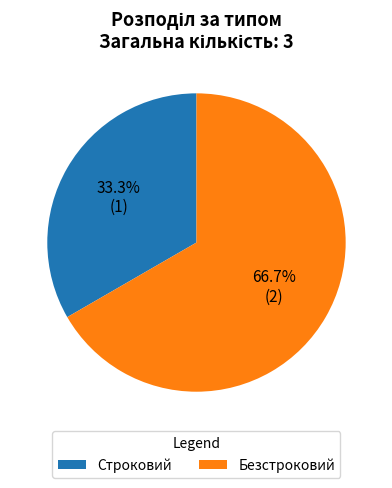

Which slice represents more than half of the pie?

Безстроковий